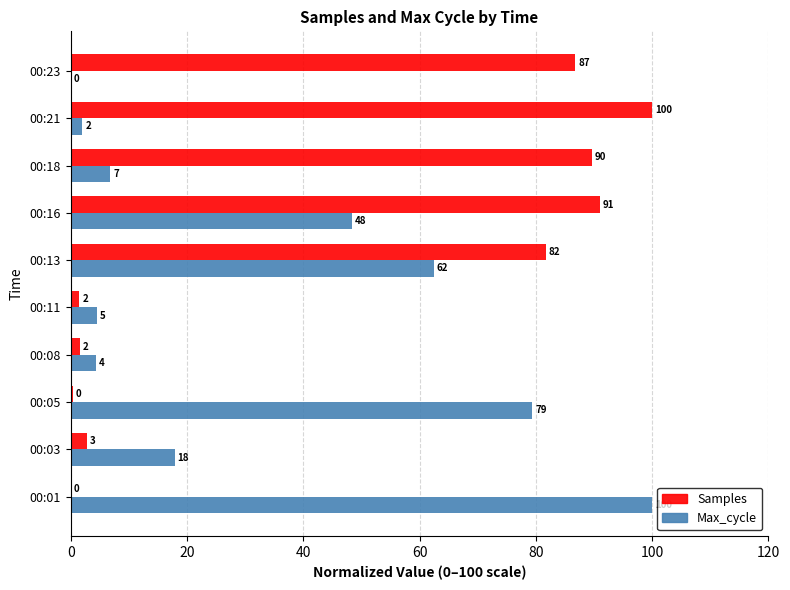

Read the Max_cycle value at 00:01.

100.0